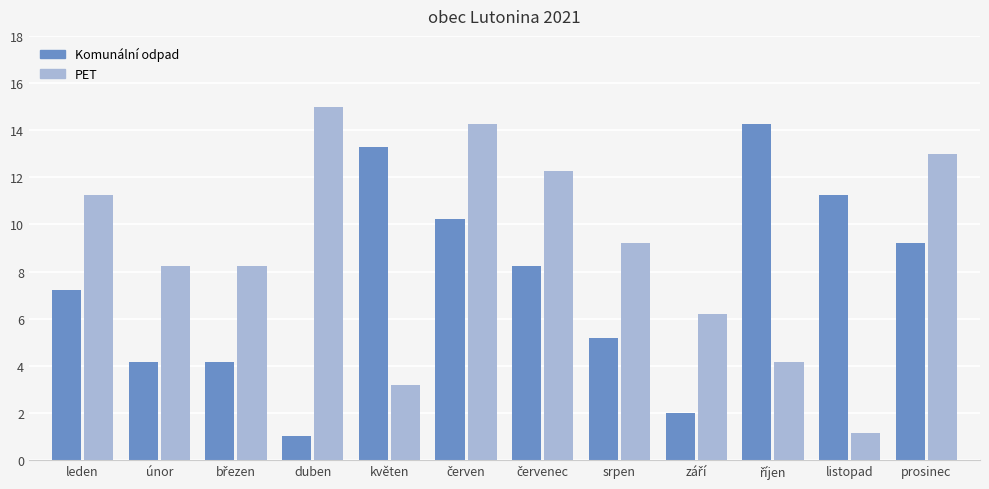

Is it true that PET equals 2.3 at únor?

False